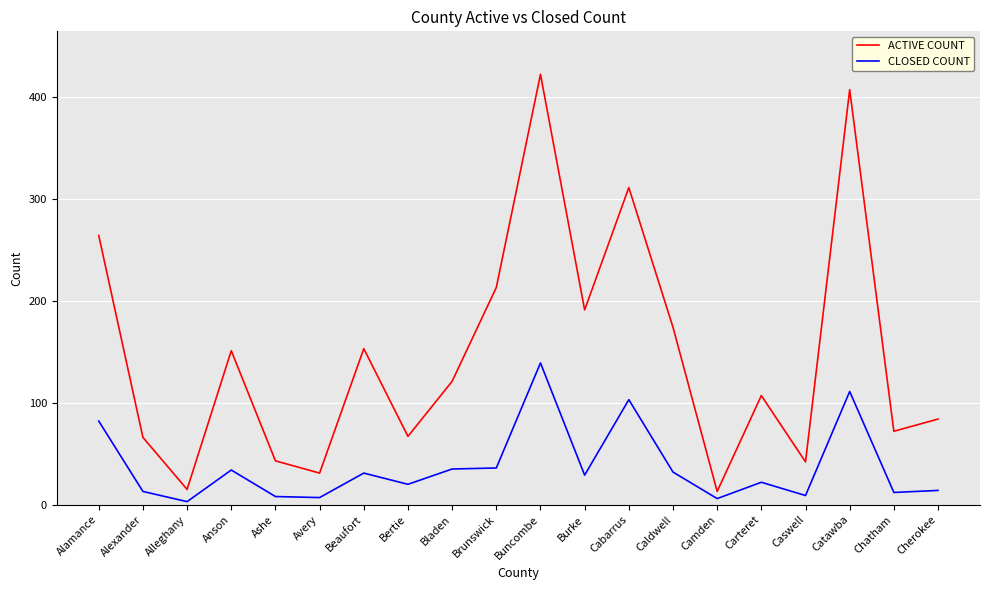

How many interior local peaks does the ACTIVE COUNT series have?

6